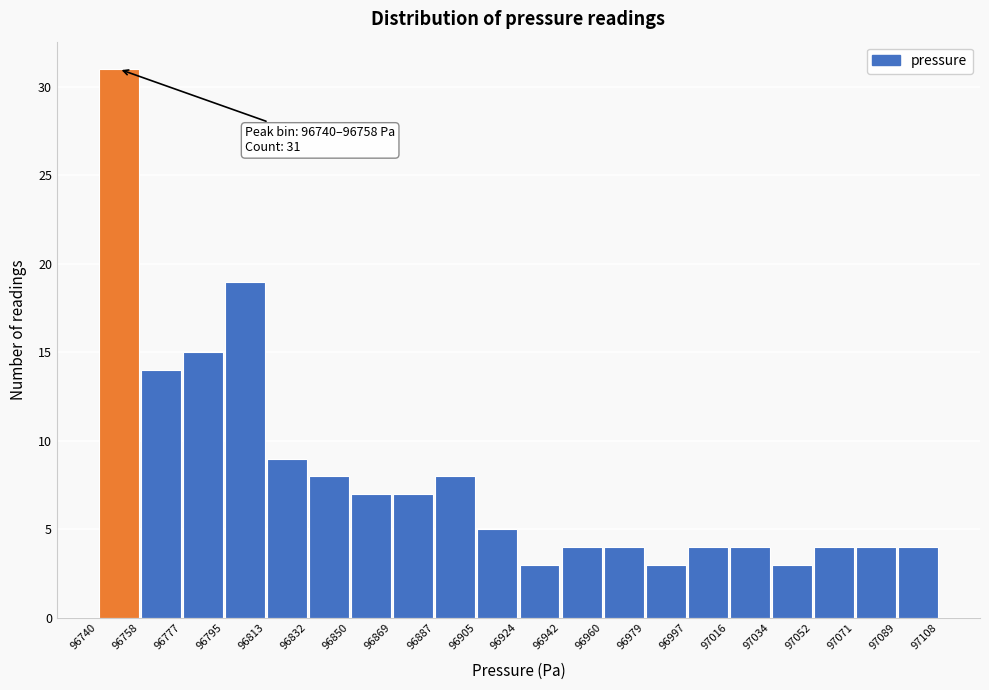

Which range on the x-axis has the tallest bar?

96740 to 96758